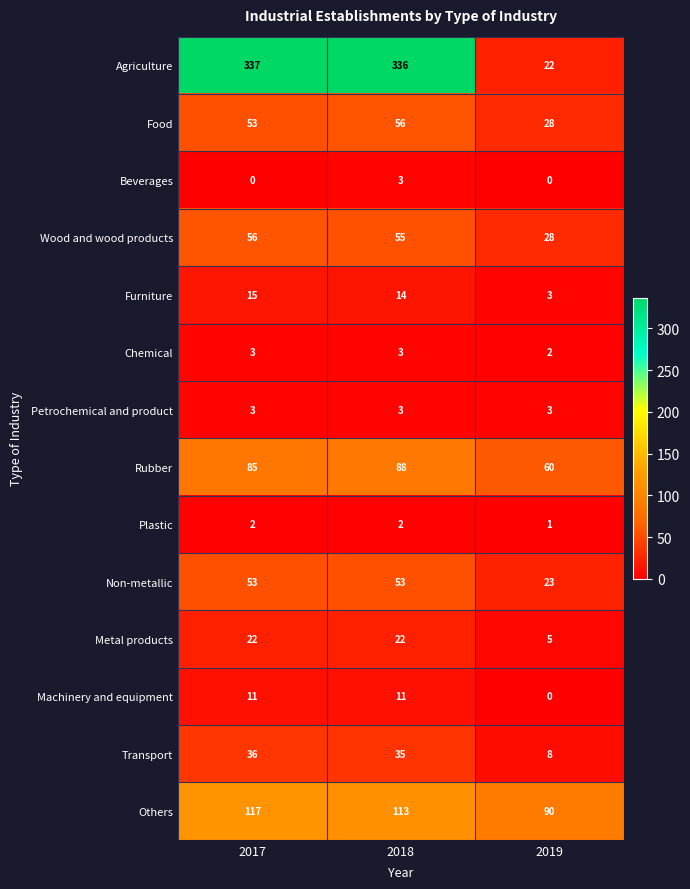

What is the difference between the Transport values at 2019 and 2018?

27